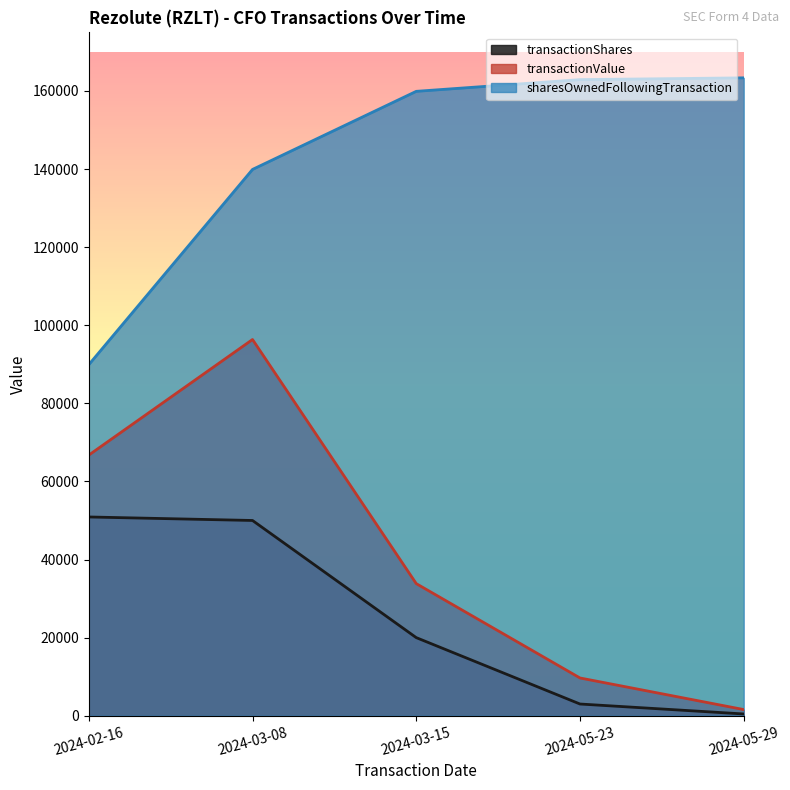

Reading left to right, what are all the values shown in this chart?

transactionShares: 2024-02-16=50900	2024-03-08=50000	2024-03-15=20000	2024-05-23=3000	2024-05-29=451
transactionValue: 2024-02-16=66741	2024-03-08=96345	2024-03-15=33830	2024-05-23=9668	2024-05-29=1579
sharesOwnedFollowingTransaction: 2024-02-16=89900	2024-03-08=139900	2024-03-15=159900	2024-05-23=162900	2024-05-29=163351